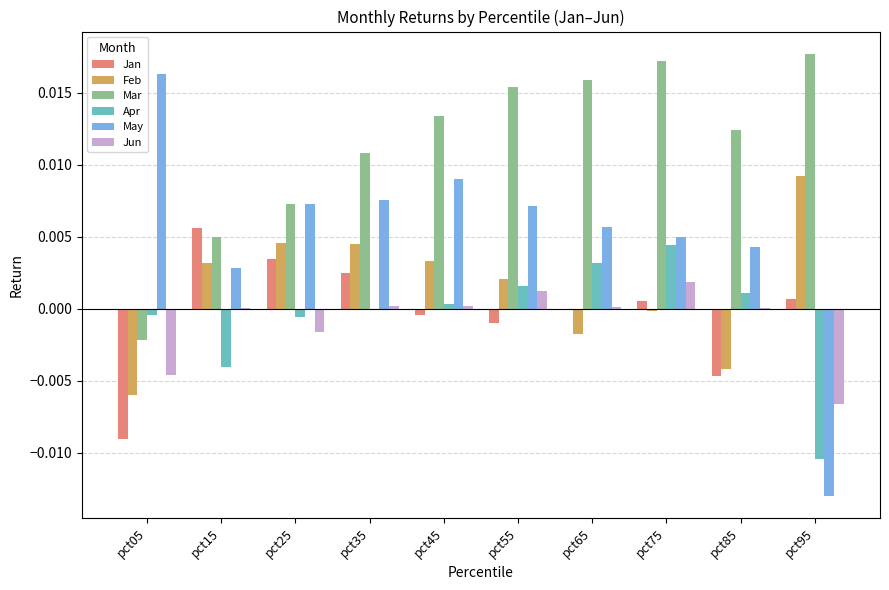

How many series are shown in this chart?

6